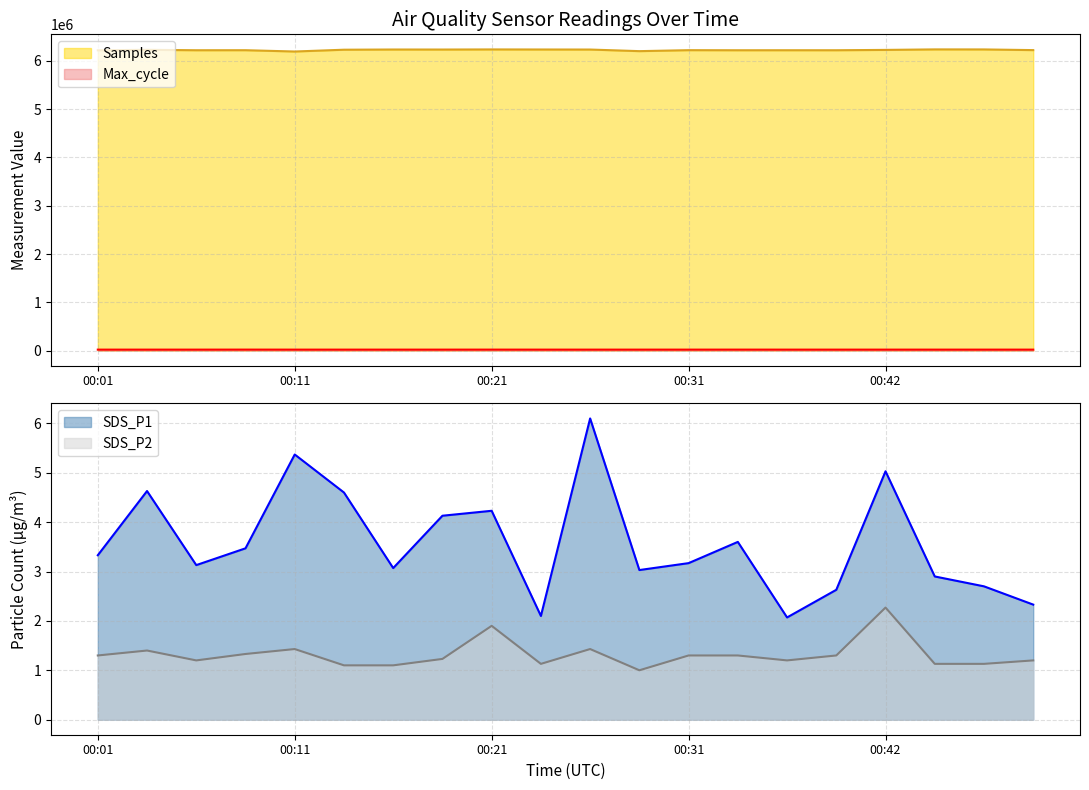

What is the total value across all series at 00:49?

6241336.5